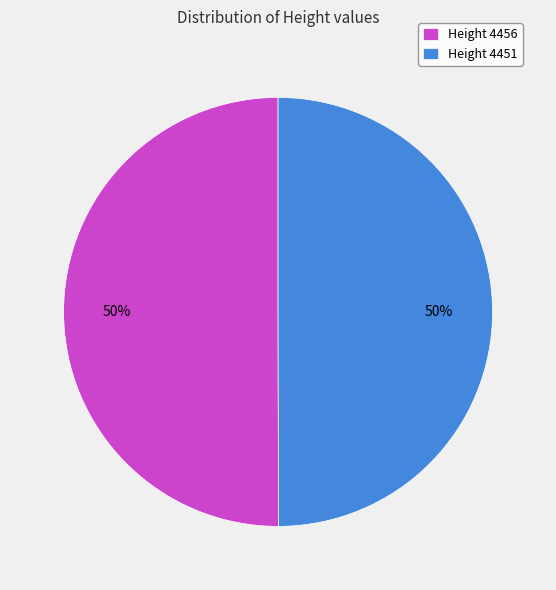

What is the ratio of the value at Height 4456 to the value at Height 4451?

1.0